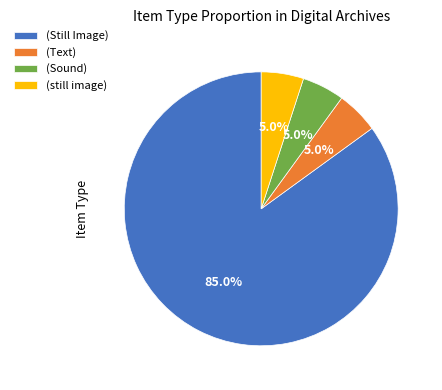

Which has a higher value, (Still Image) or (still image)?

(Still Image)